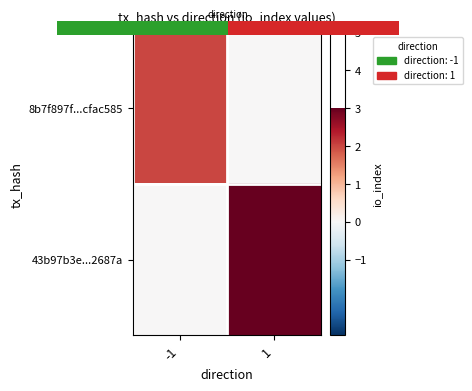

How many values in 8b7f897f...cfac585 are above zero?

1